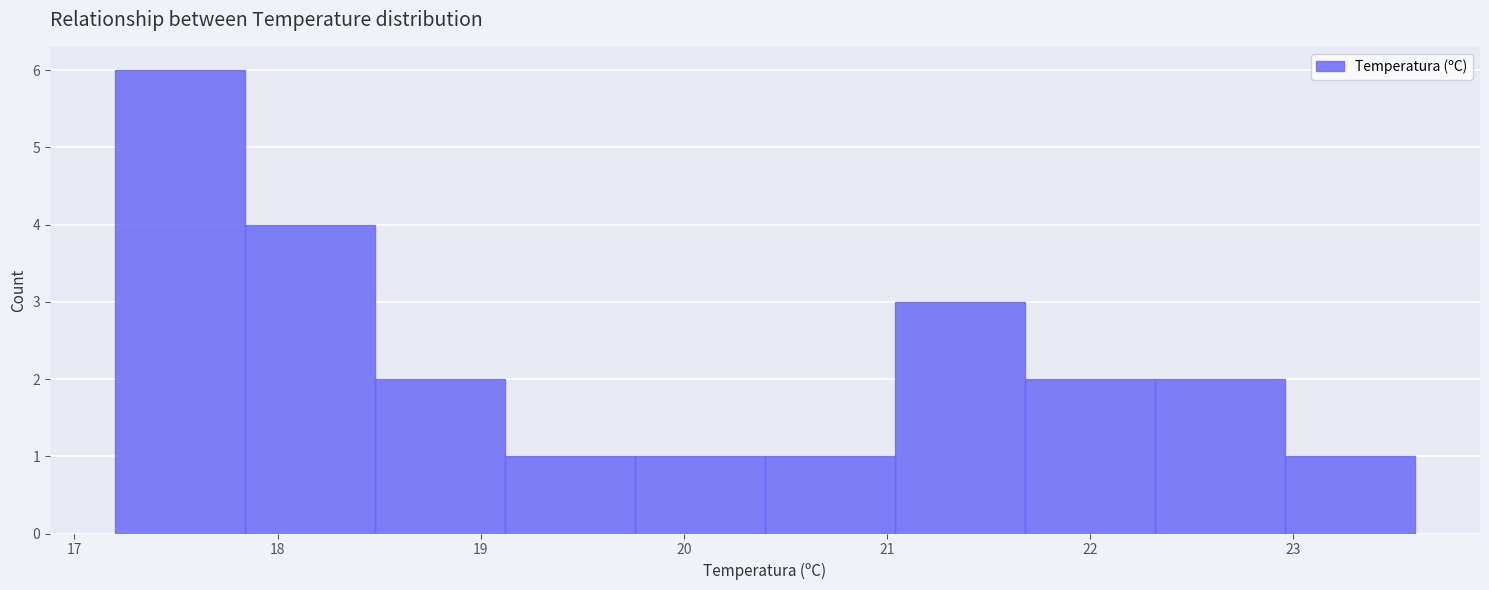

Reading left to right, transcribe this chart: for each bar, give the range it covers on the x-axis and its height. Neither the bar edges nor the heights are printed on the chart, so give them approximately, as read against the axes.

17.20 to 17.84: 6
17.84 to 18.48: 4
18.48 to 19.12: 2
19.12 to 19.76: 1
19.76 to 20.40: 1
20.40 to 21.04: 1
21.04 to 21.68: 3
21.68 to 22.32: 2
22.32 to 22.96: 2
22.96 to 23.60: 1